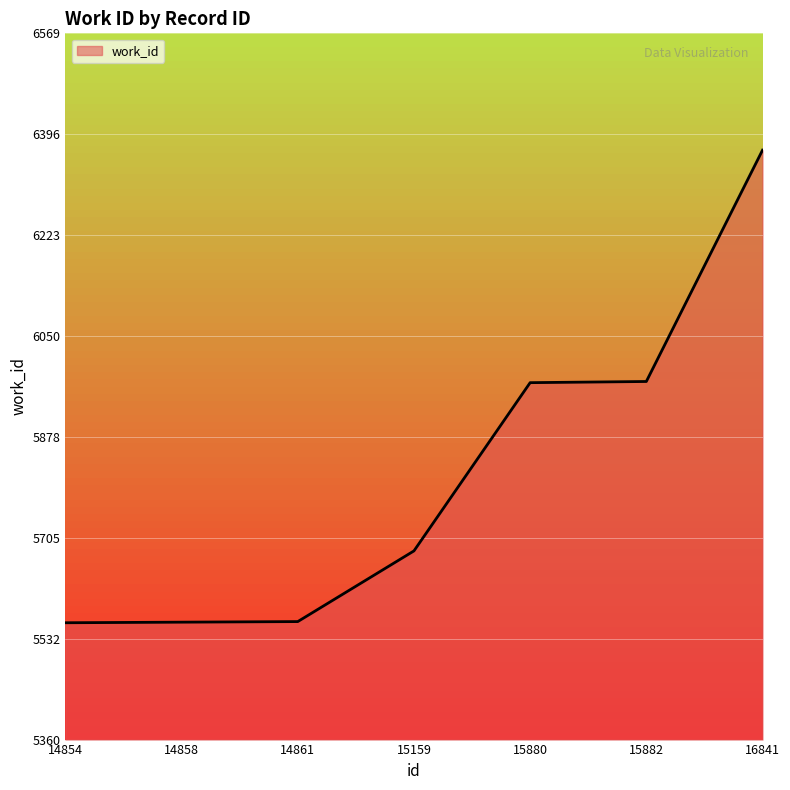

Count the number of categories in the chart.

7